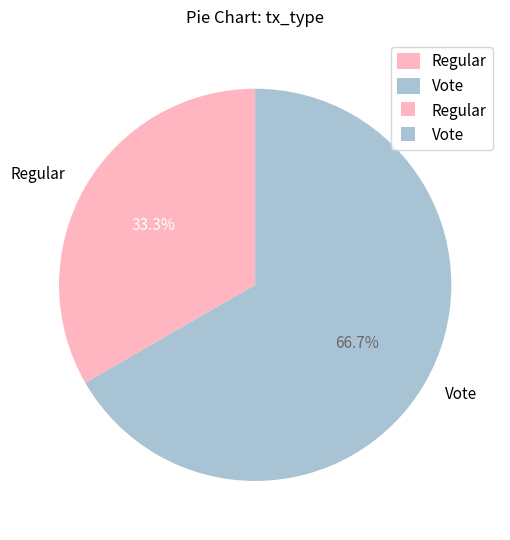

Combined, do Vote and Regular account for over 50%?

Yes